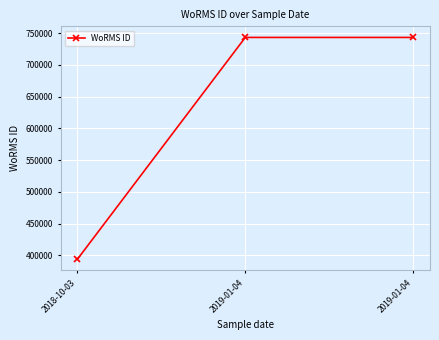

True or false: the data shows 1195628 at 2019-01-04.

False